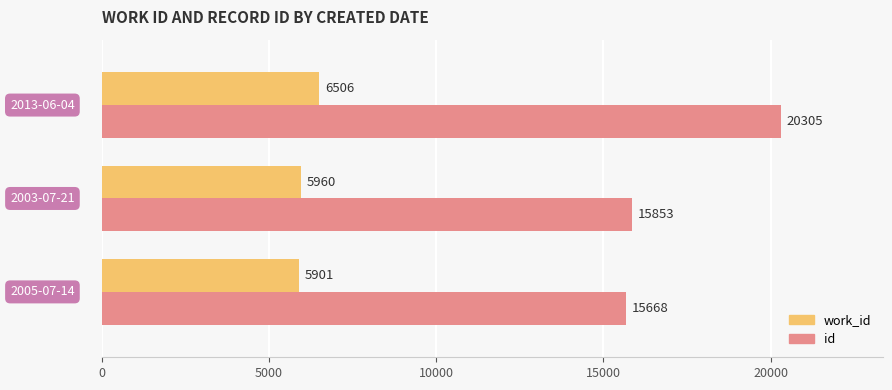

Which series has the largest total across all categories?

id